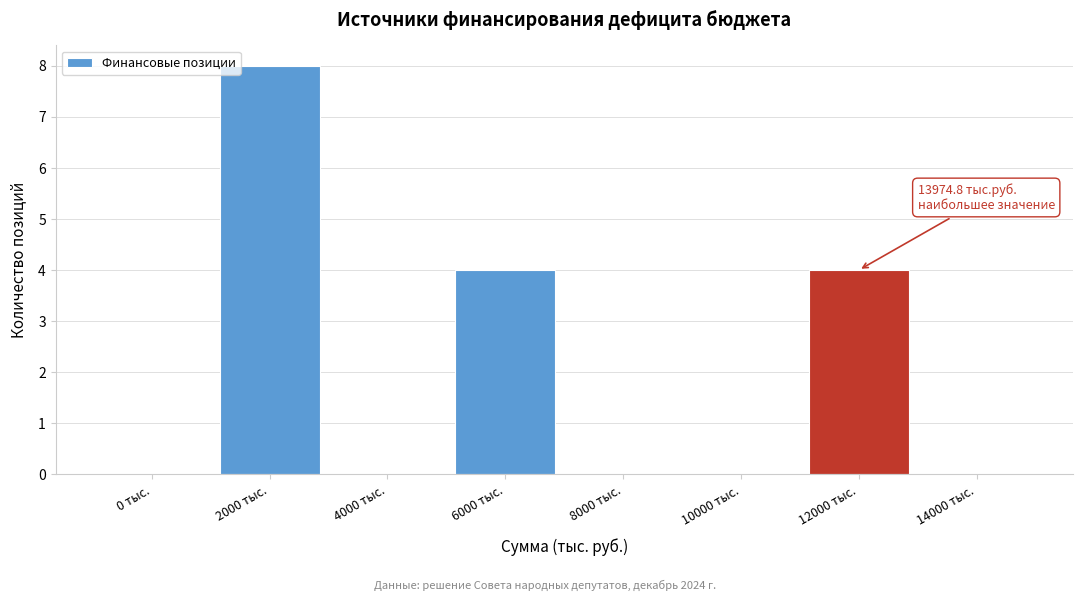

Reading left to right, what are all the values shown in this chart?

0 тыс.=0	2000 тыс.=8	4000 тыс.=0	6000 тыс.=4	8000 тыс.=0	10000 тыс.=0	12000 тыс.=4	14000 тыс.=0